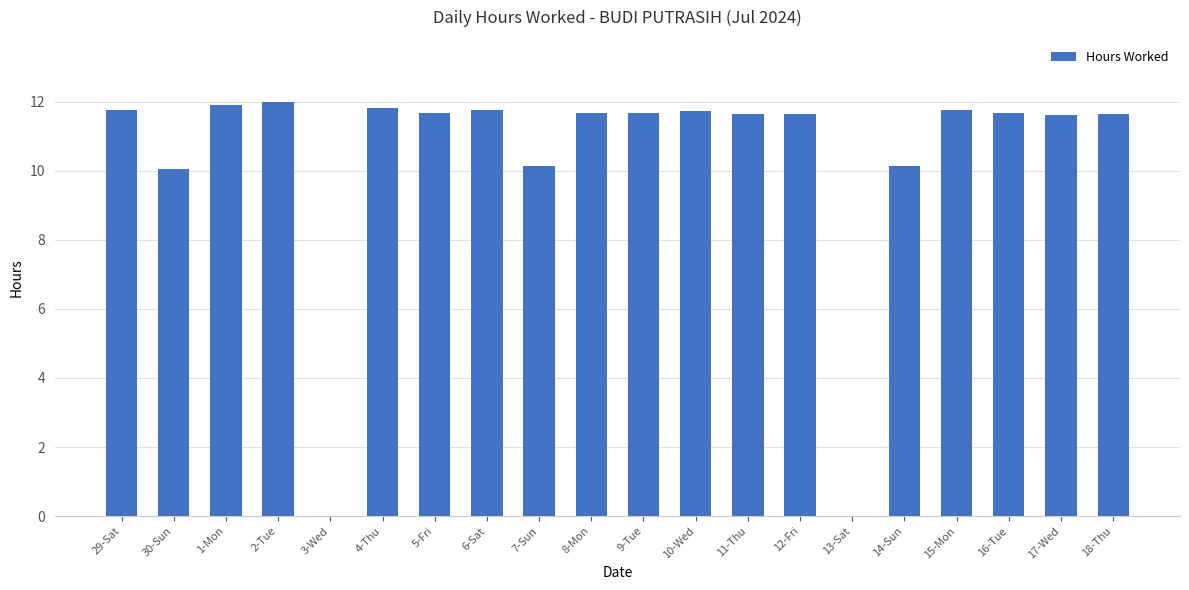

Read the value at 9-Tue.

11.7